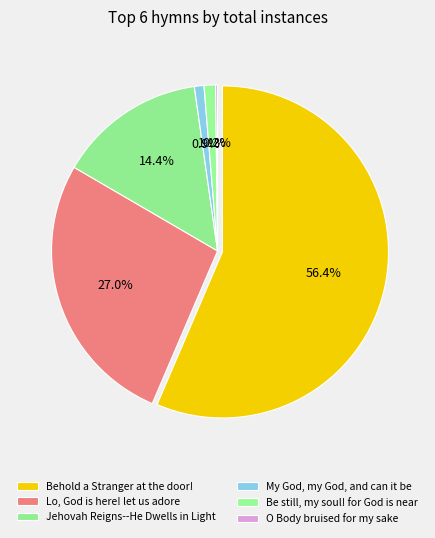

Rank the categories by value from highest to lowest.

Behold a Stranger at the door!, Lo, God is here! let us adore, Jehovah Reigns--He Dwells in Light, Be still, my soul! for God is near, My God, my God, and can it be, O Body bruised for my sake